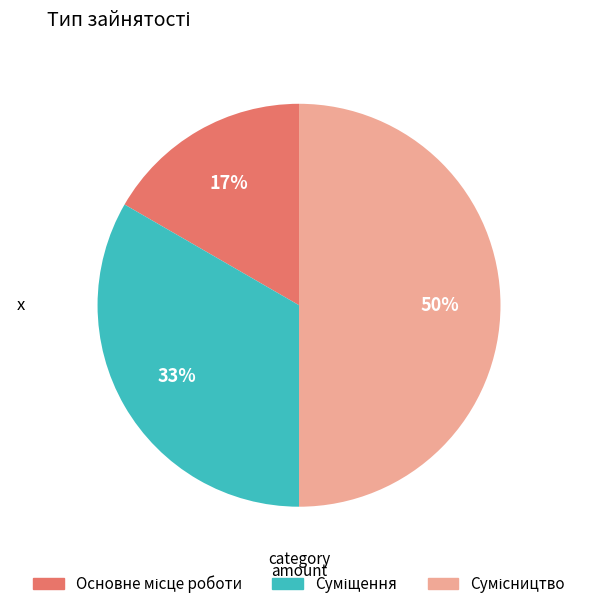

To the nearest percent, what is the difference between the largest and smallest slice percentages?

33%